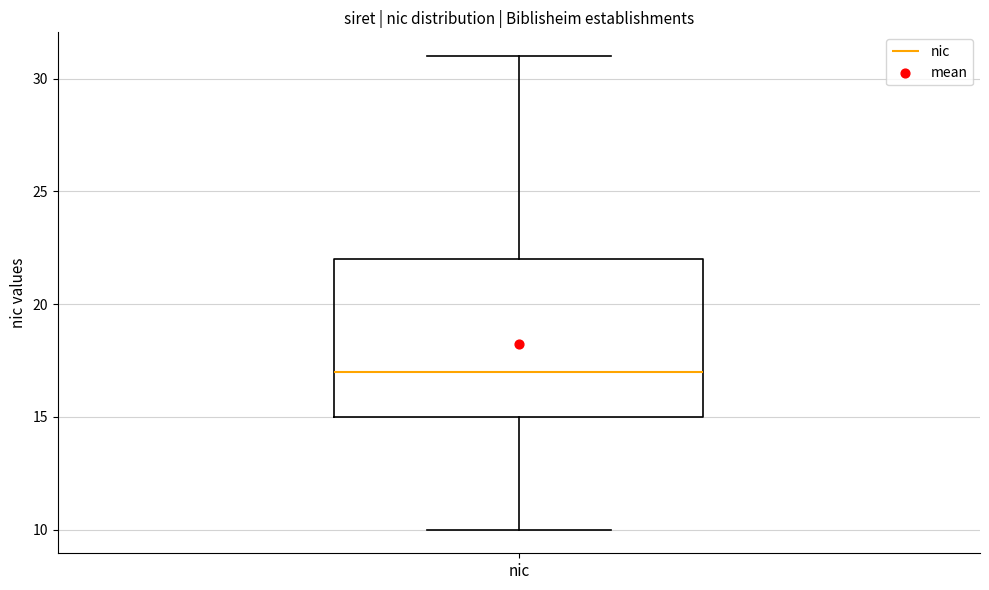

Where is the upper edge of the box for nic on the y-axis? The values are not printed on the chart, so give them approximately, as read against the axis.

22